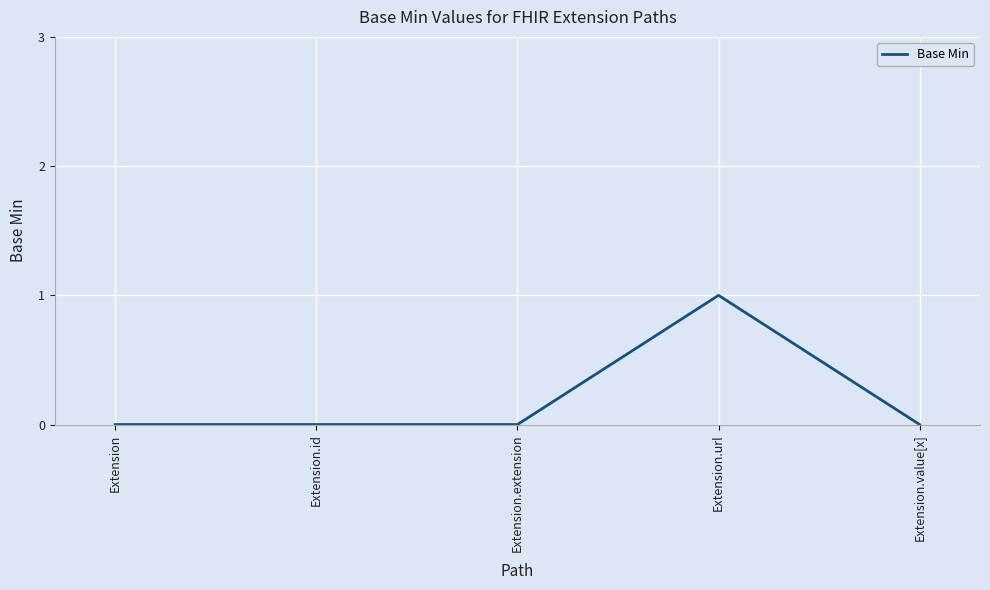

True or false: the data shows 0 at Extension.id.

True